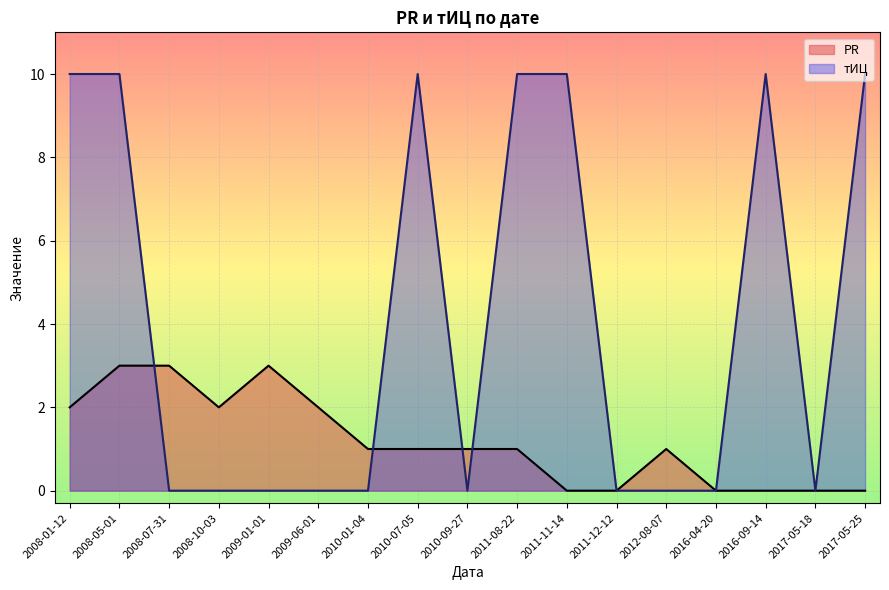

The value of PR at 2009-06-01 is 4. True or false?

False